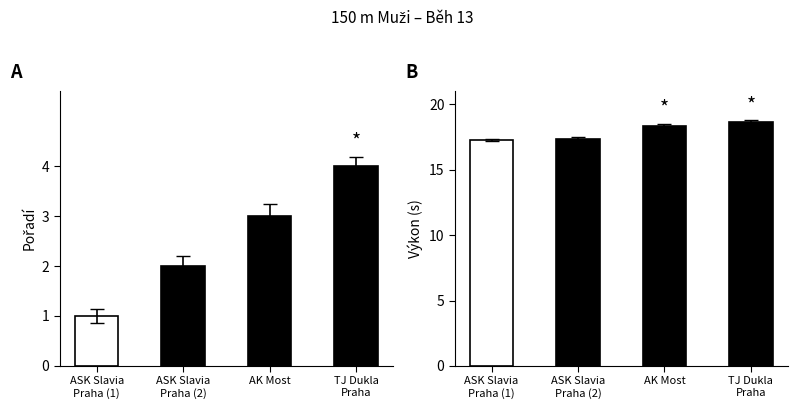

How many categories are shown in the chart?

4